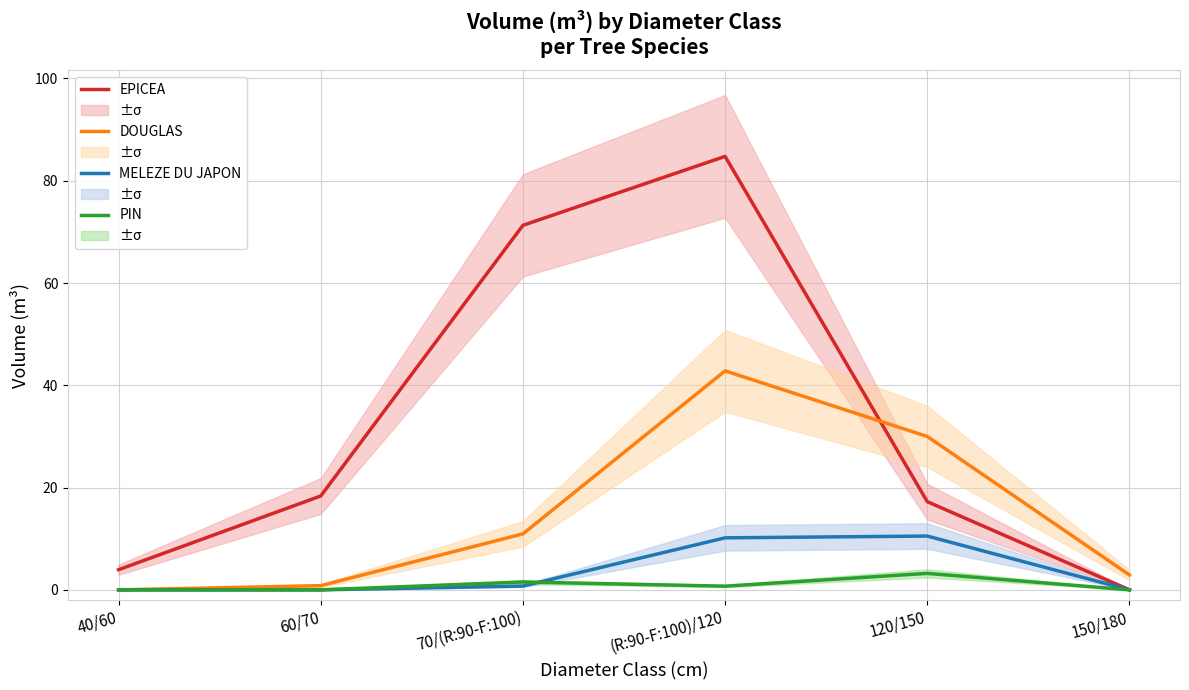

At which category is the sum across all series the highest?

(R:90-F:100)/120